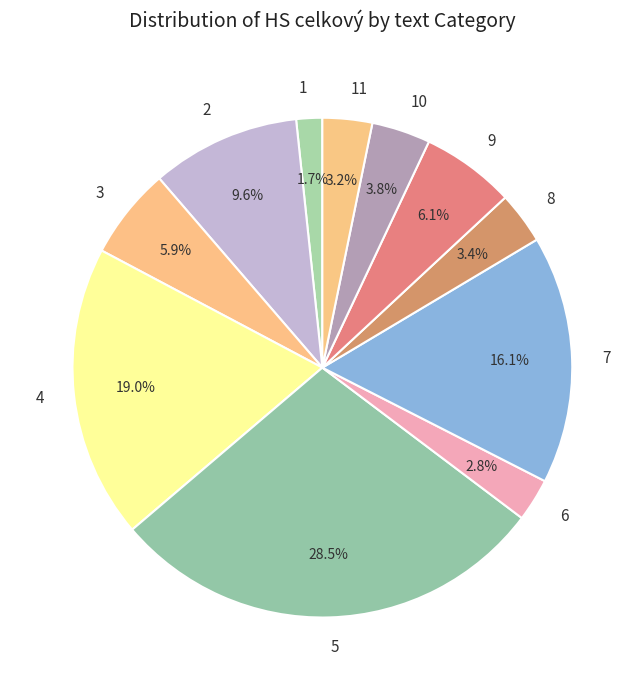

Is there any slice that represents more than half of the pie?

No